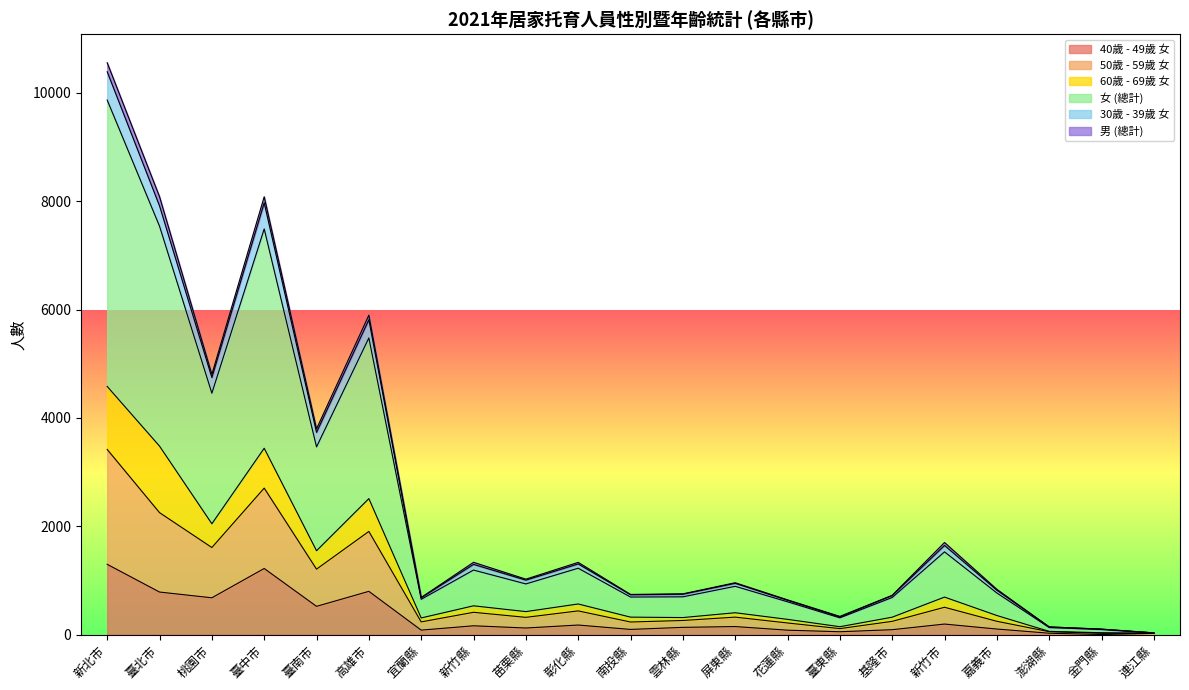

At how many categories does at least one series exceed 1367?

7